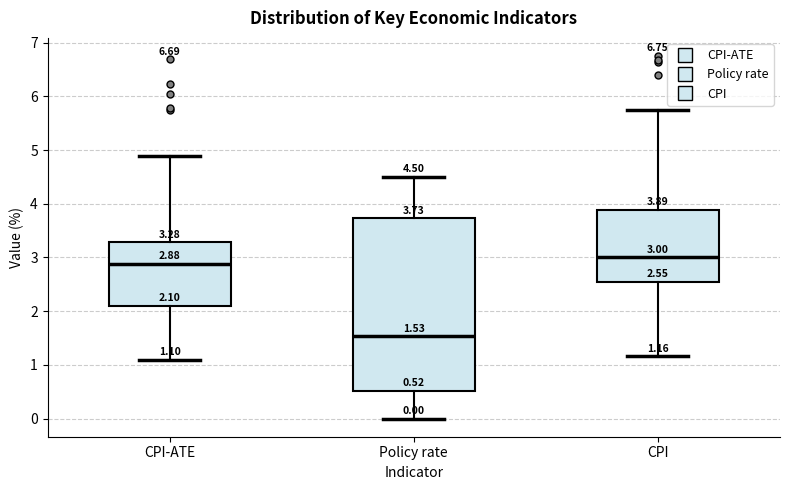

Which box's median line is the highest?

CPI